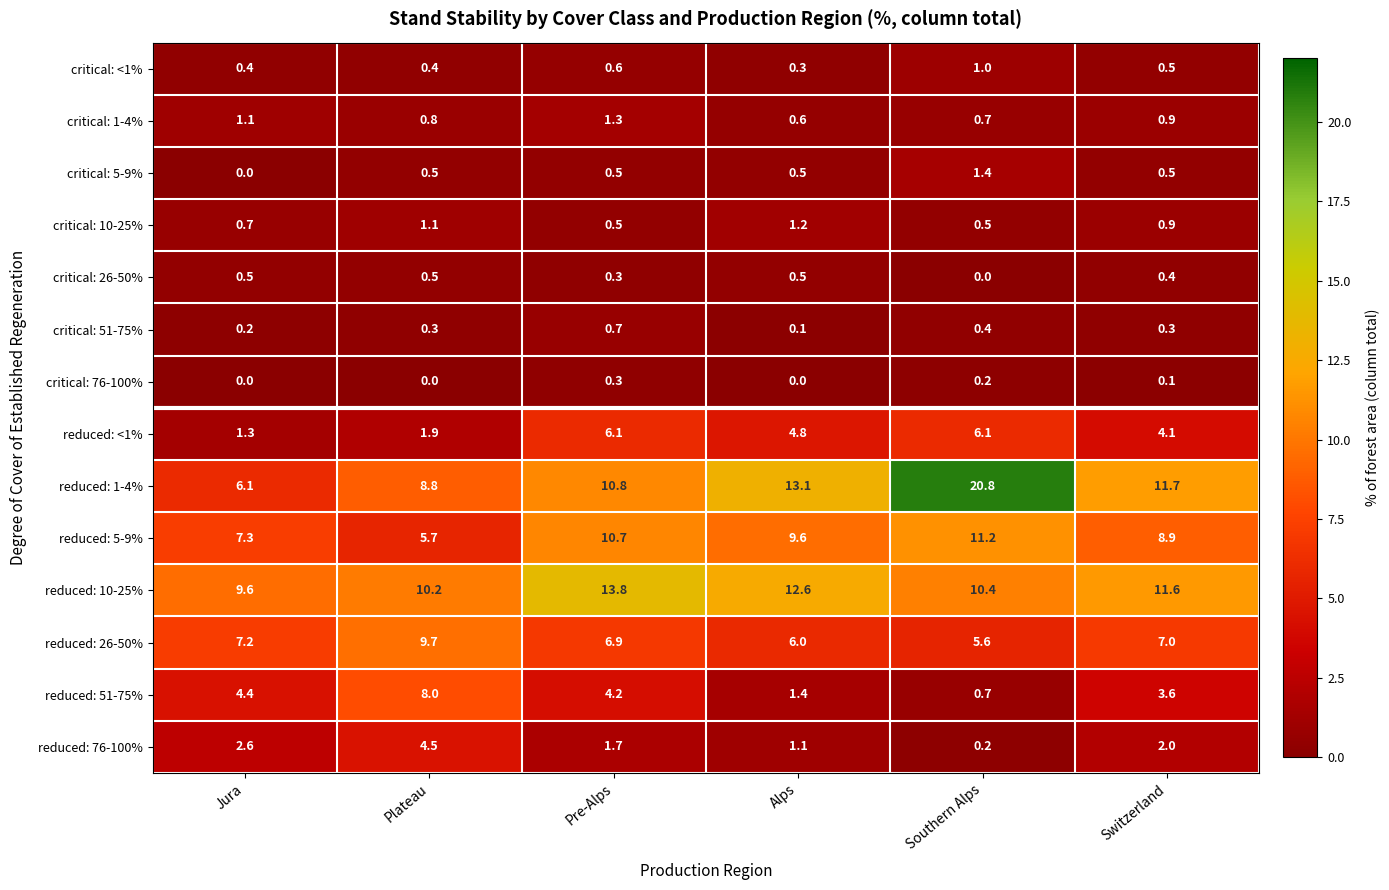

True or false: reduced: 1-4% has a value of 3.6 at Plateau.

False